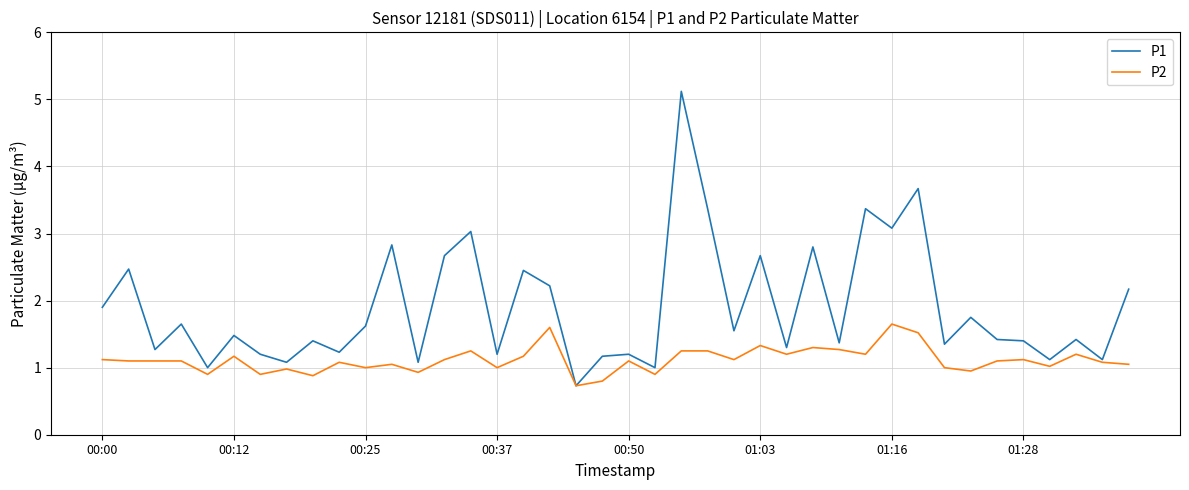

What is the maximum value shown in the chart?

5.1